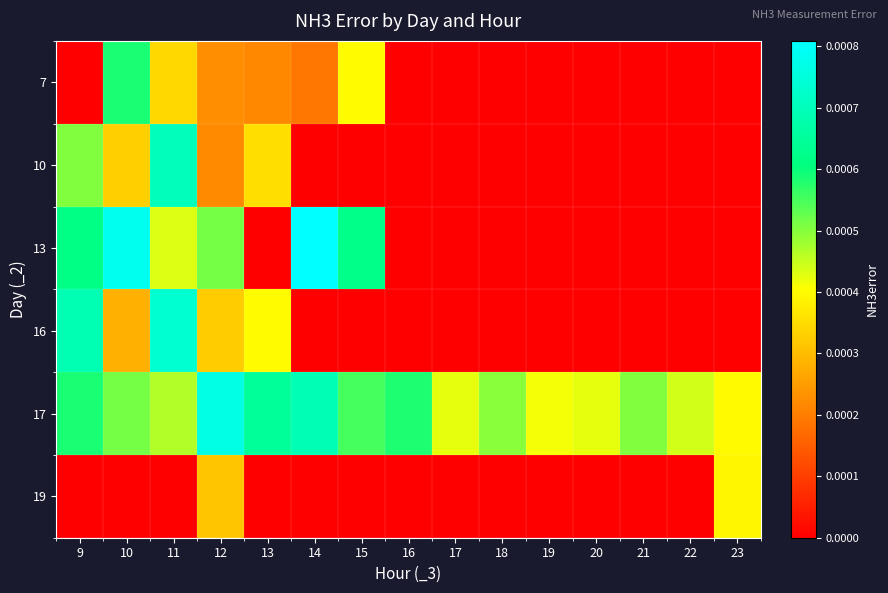

Which category has the highest value across all series?

14